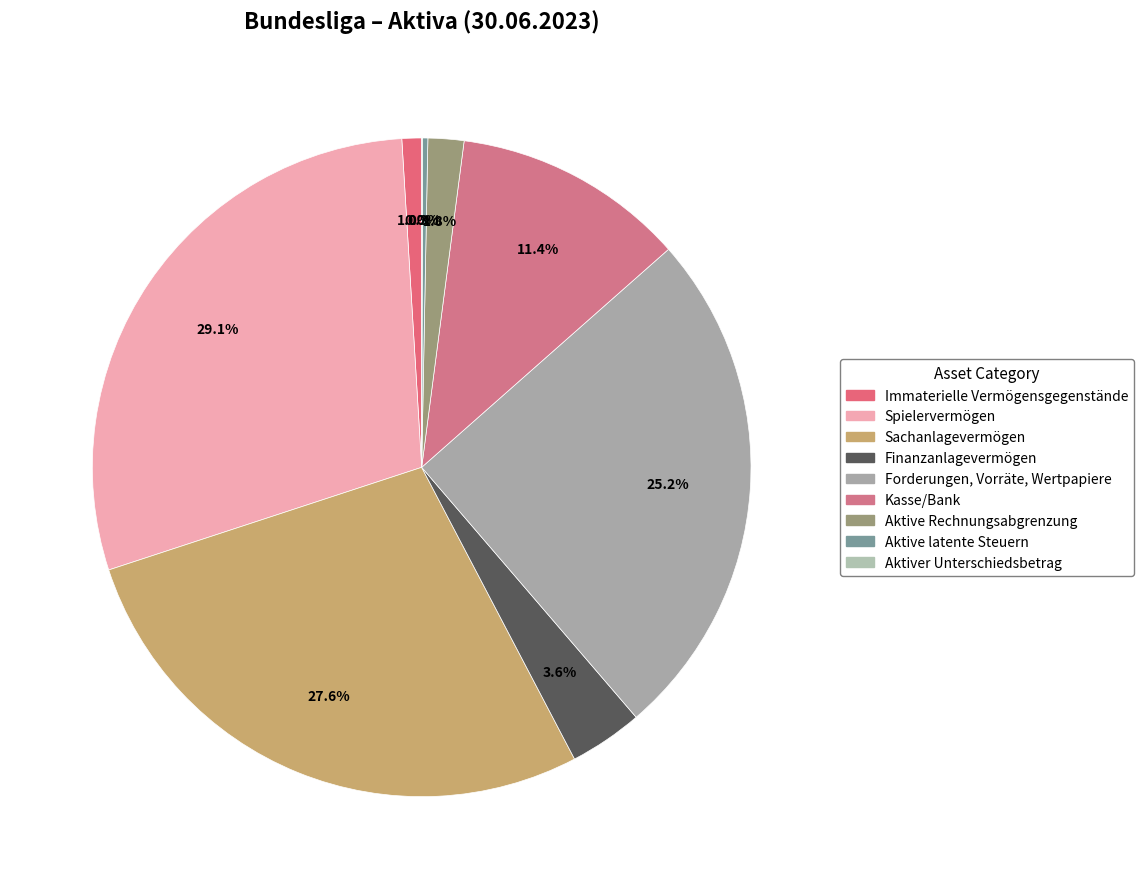

Count the number of slices in the pie.

9